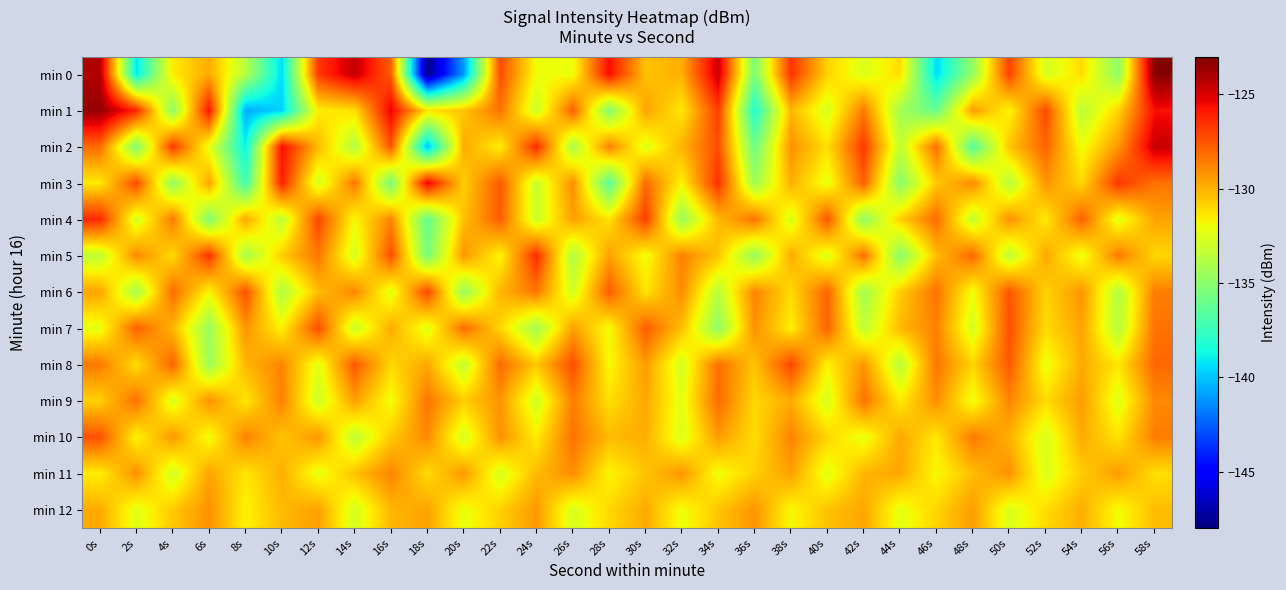

What is the total value across all series at 0s?

-1677.0